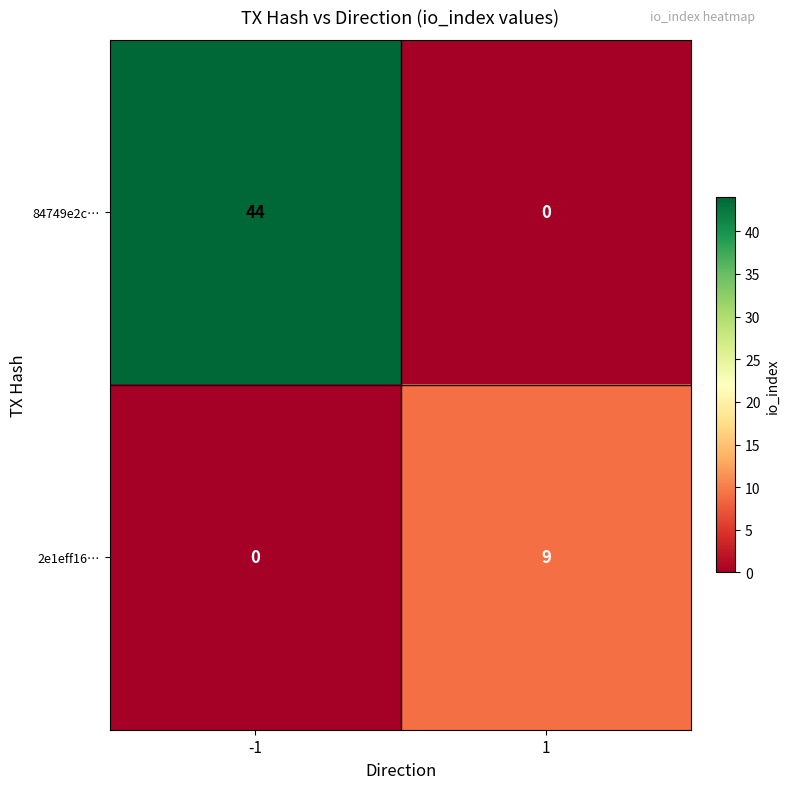

What is the maximum value shown in the chart?

44